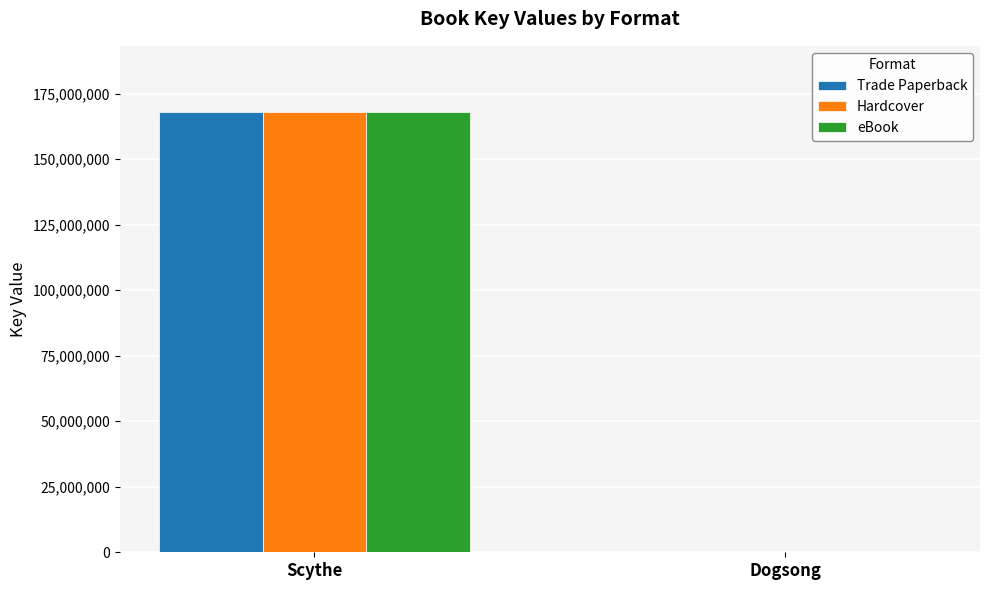

At which category does the chart reach its peak across all series?

Scythe